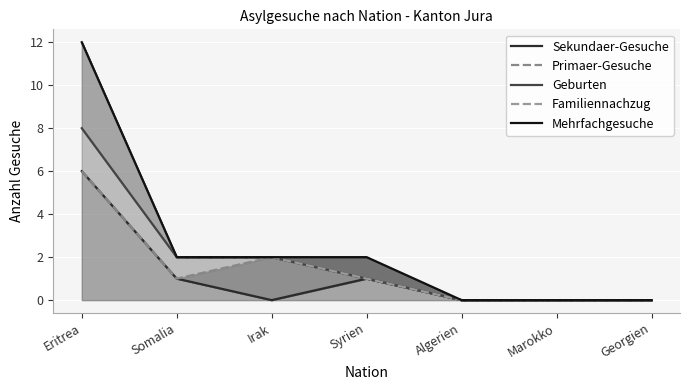

The value of Familiennachzug at Marokko is 5. True or false?

False